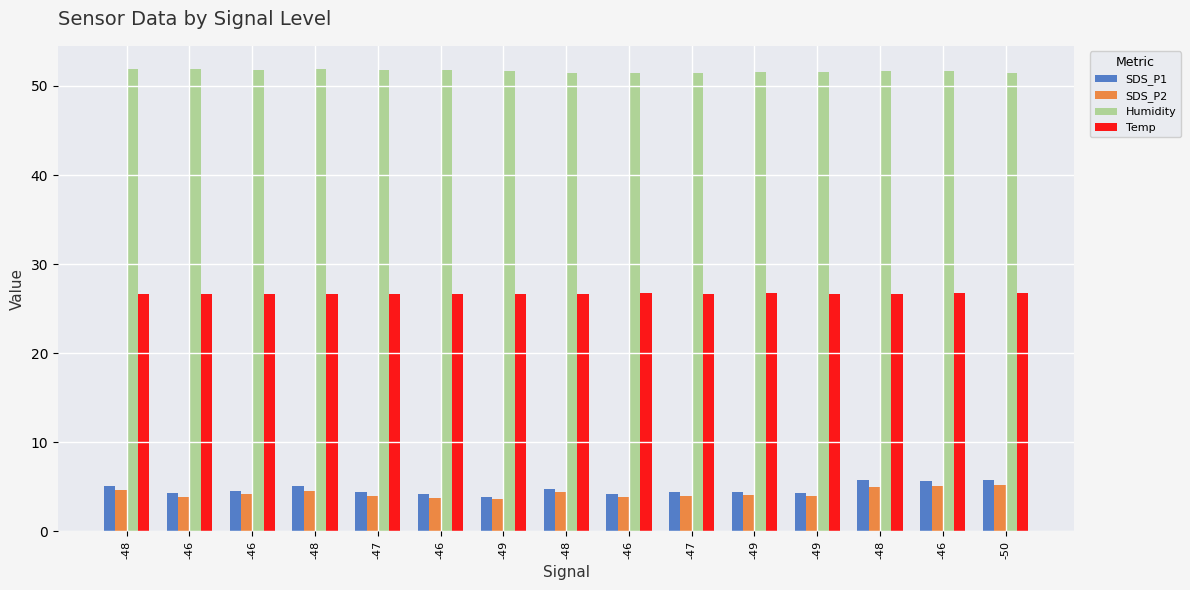

How many data points does each series have?

15